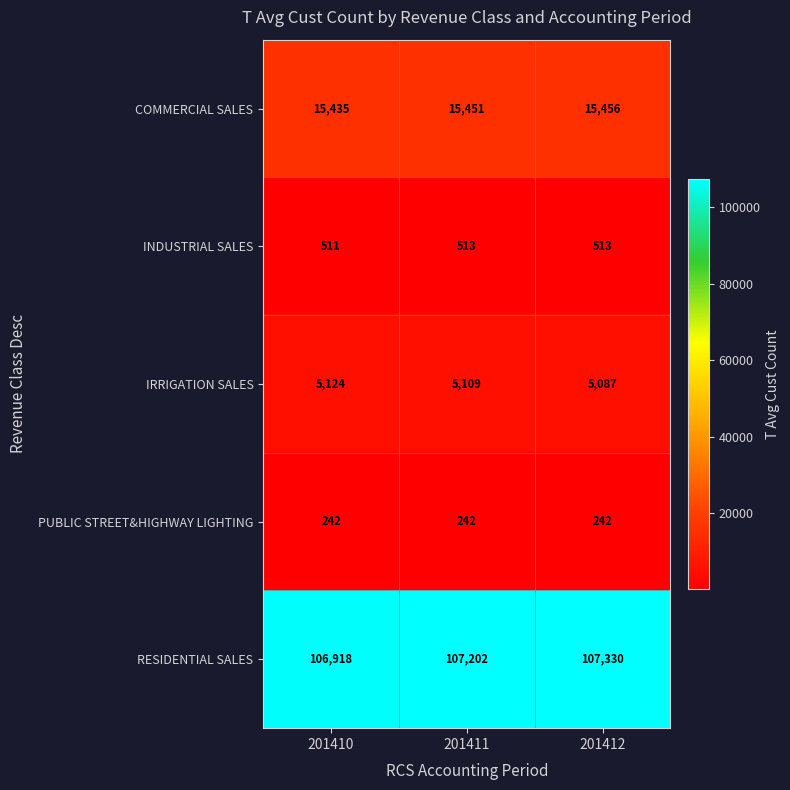

Is it true that PUBLIC STREET&HIGHWAY LIGHTING equals 242 at 201412?

True